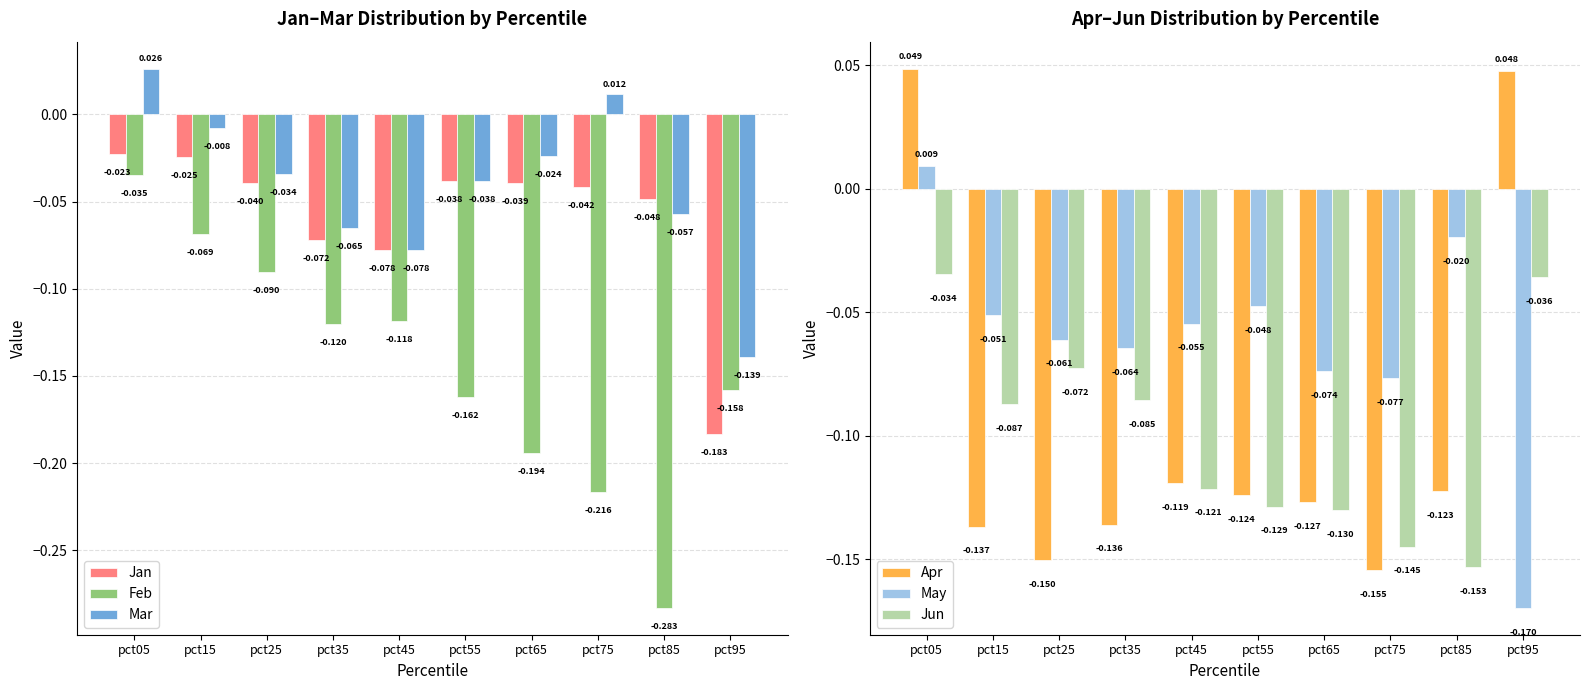

What are all the series names shown in the legend?

Jan, Feb, Mar, Apr, May, Jun